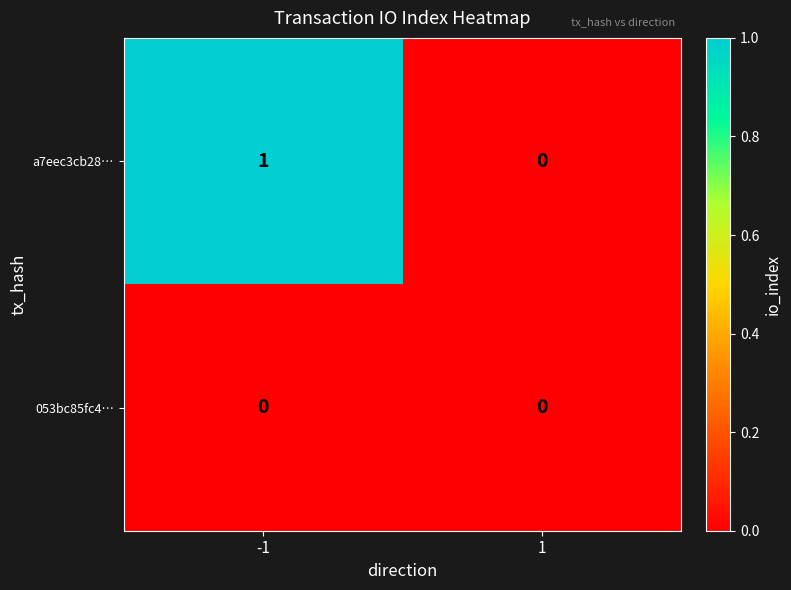

Between -1 and 1, which series saw the biggest shift?

a7eec3cb28…